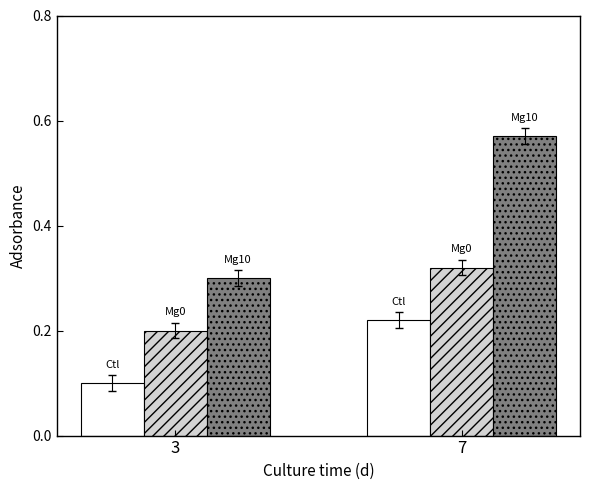

At which category does the chart reach its minimum across all series?

3